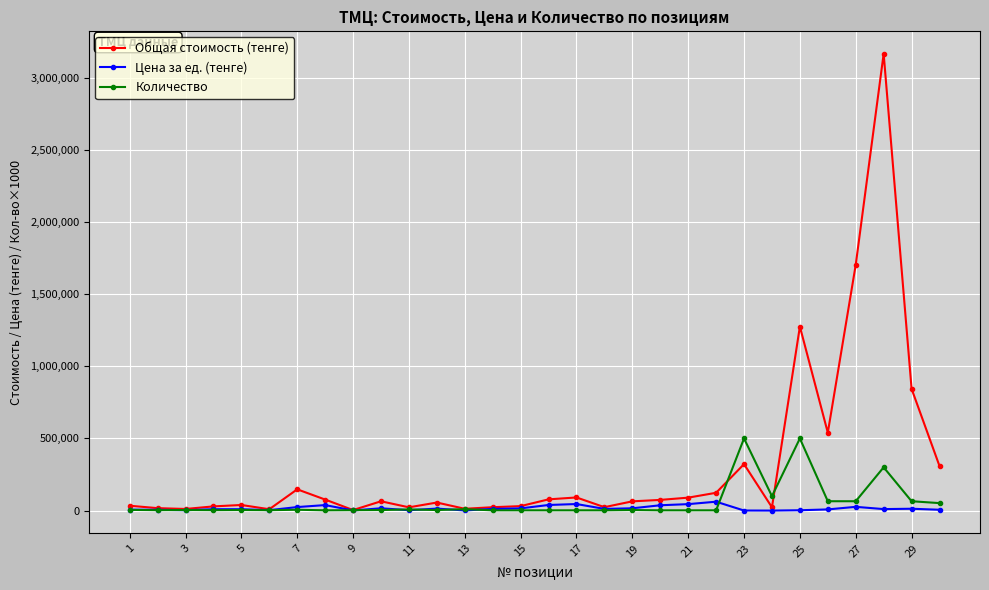

List the series in order of their peak value, highest first.

Общая стоимость (тенге), Количество, Цена за ед. (тенге)